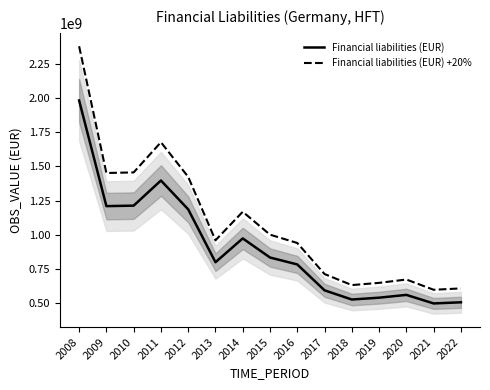

Reading left to right, what are all the values shown in this chart?

Financial liabilities (EUR): 1981253454.0	1209709540.0	1213272990.0	1396886522.0	1186101034.0	800003501.0	973818025.0	834386562.0	783753329.0	594664394.0	527537174.0	541007876.0	561443087.0	498957886.0	507332228.0
Financial liabilities (EUR) +20%: 2377504144.8	1451651448.0	1455927588.0	1676263826.4	1423321240.8	960004201.2	1168581630.0	1001263874.4	940503994.8	713597272.8	633044608.8	649209451.2	673731704.4	598749463.2	608798673.6